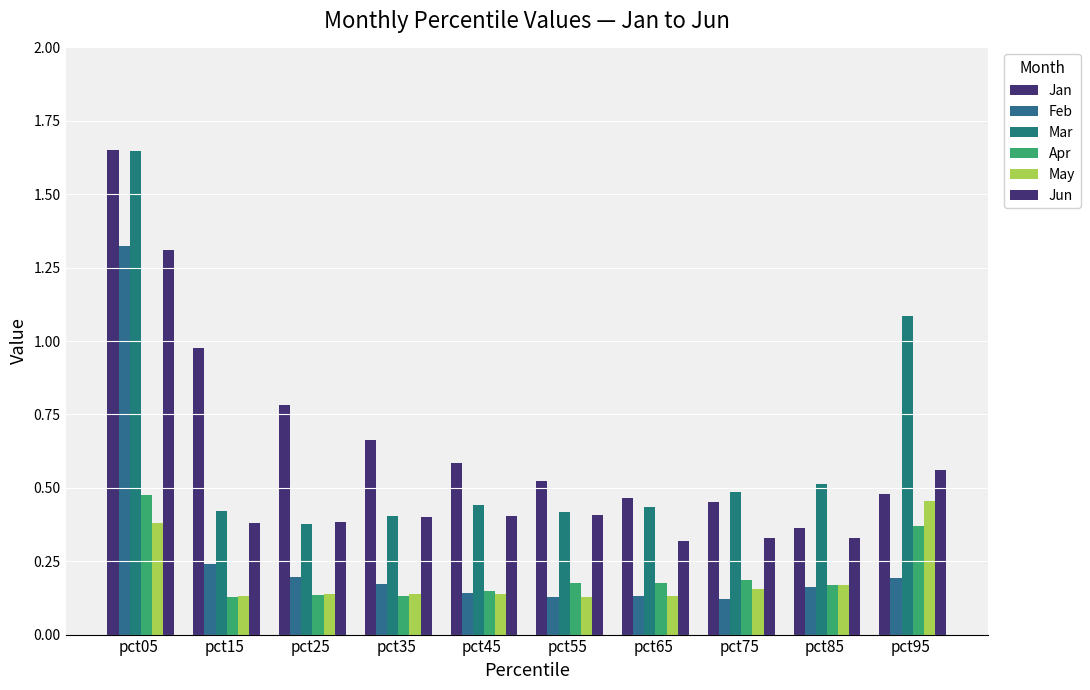

What is the value of the Mar bar at the 8th from the left?

0.5